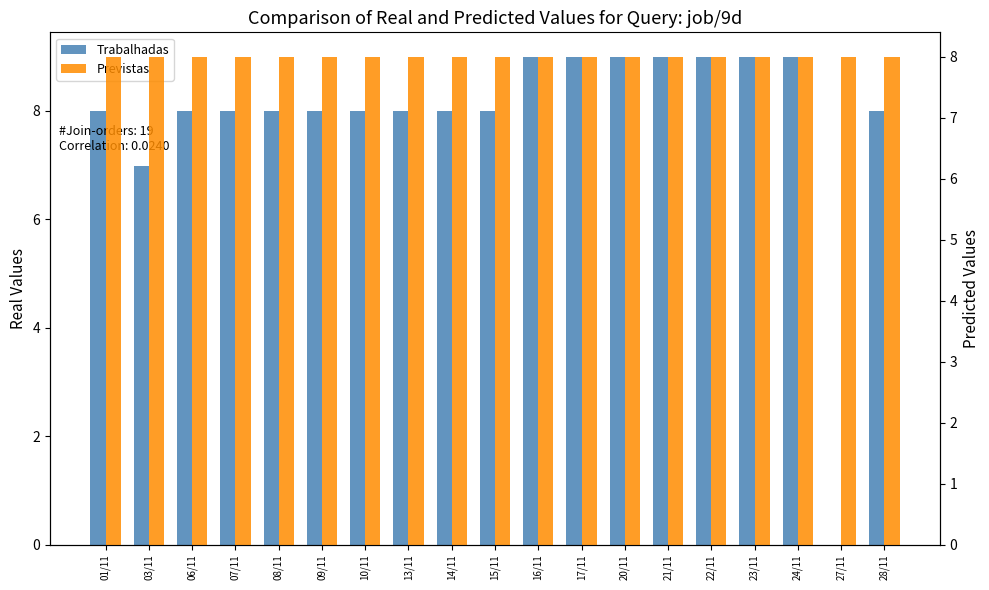

Count the Trabalhadas values in the range 8 to 9.

17